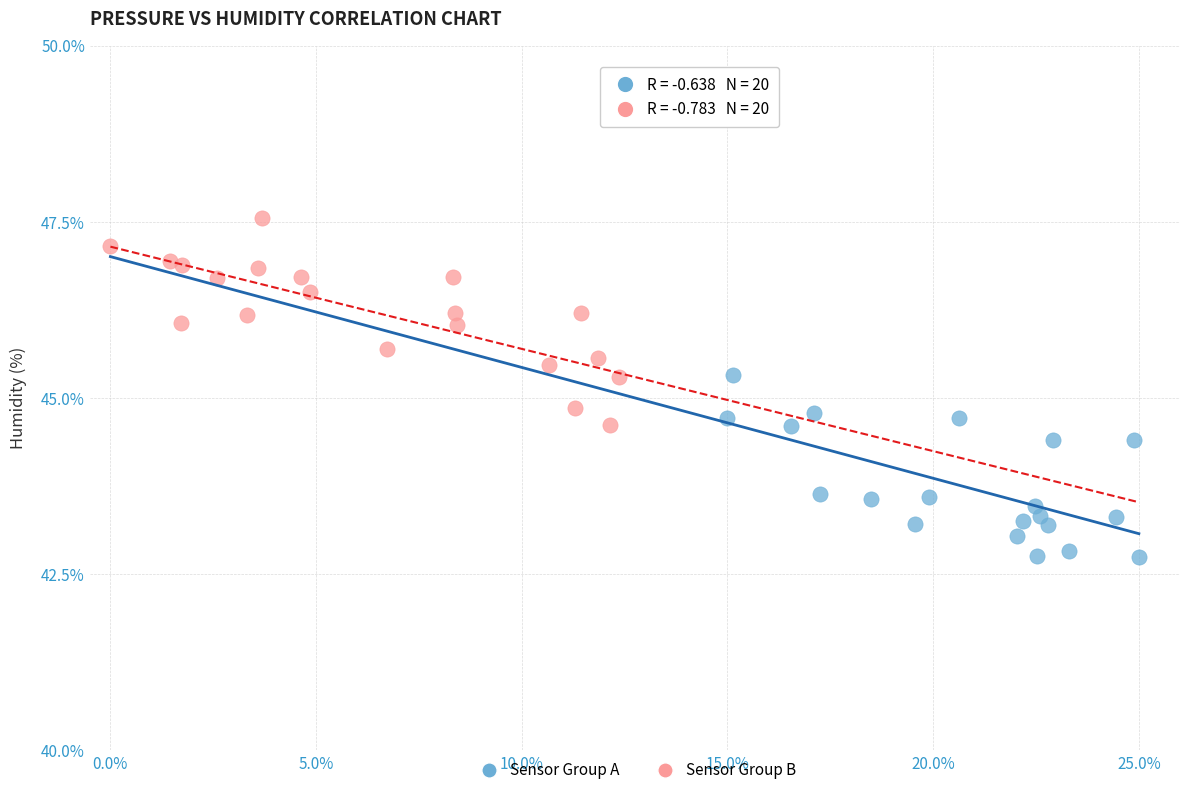

Which series reaches the minimum Y coordinate?

Sensor Group A